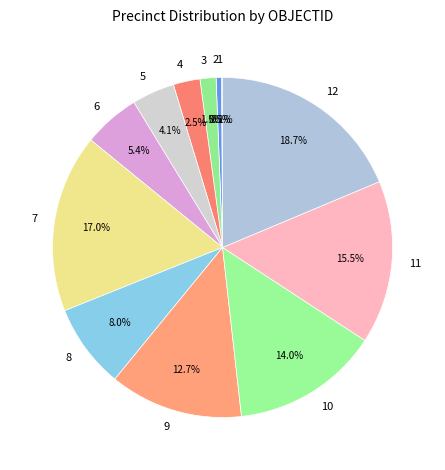

Between 9 and 2, which is larger?

9